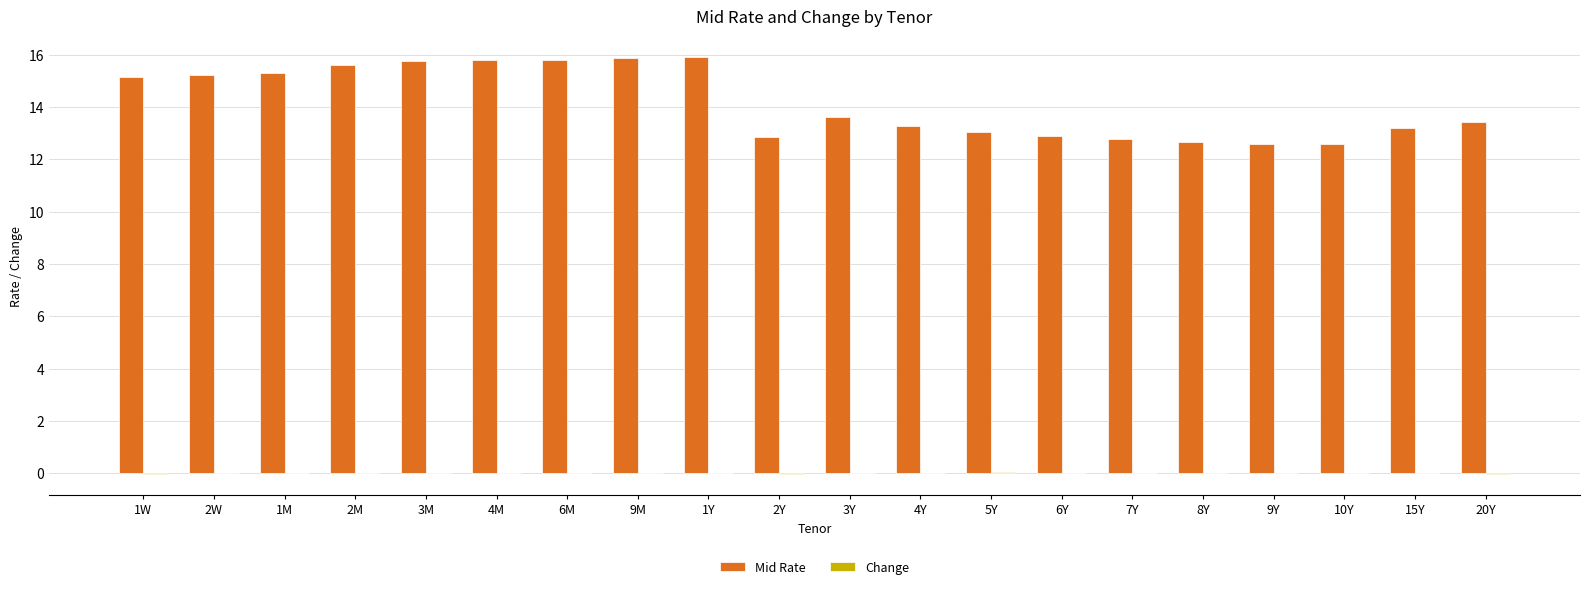

Which series changed the most between 9M and 6Y?

Mid Rate